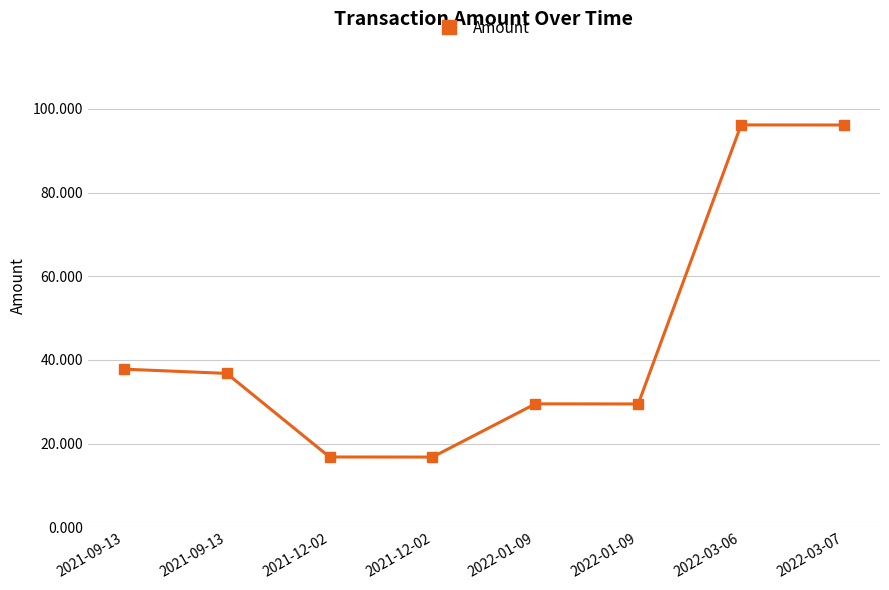

How many lines are shown in the chart?

1